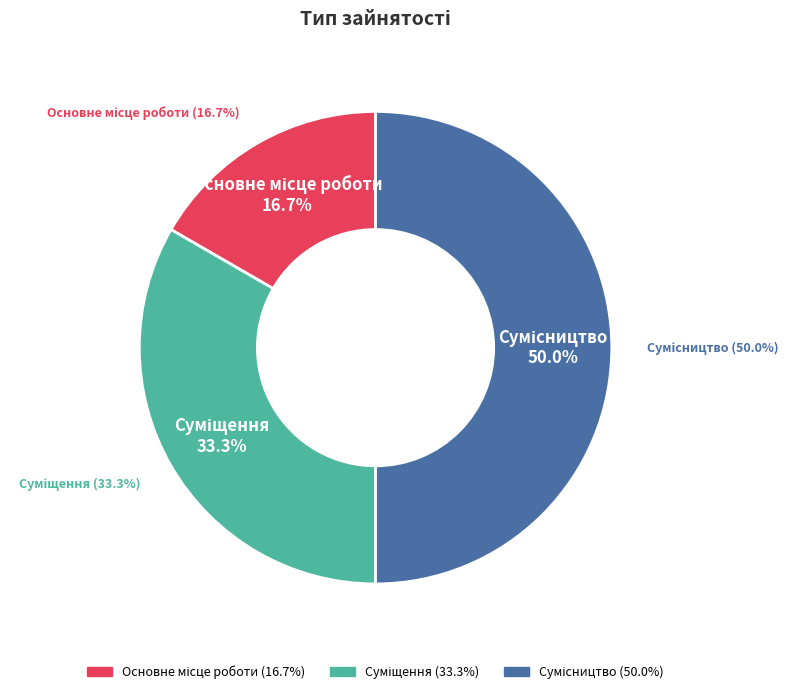

What is the smallest slice in the pie chart?

Основне місце роботи